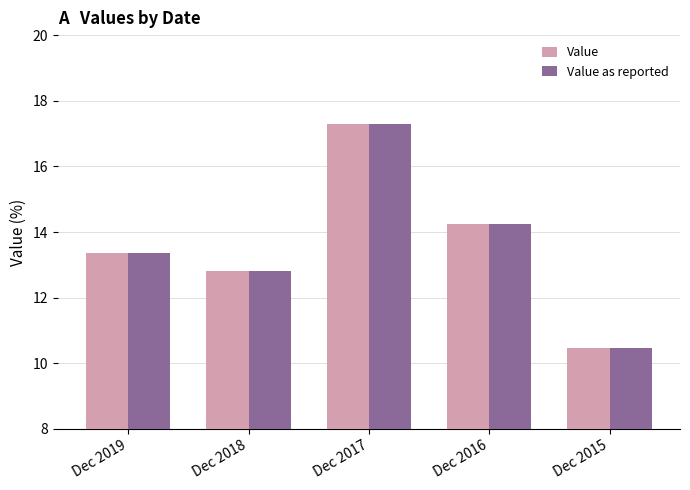

Rank the categories by Value as reported value from highest to lowest.

Dec 2017, Dec 2016, Dec 2019, Dec 2018, Dec 2015